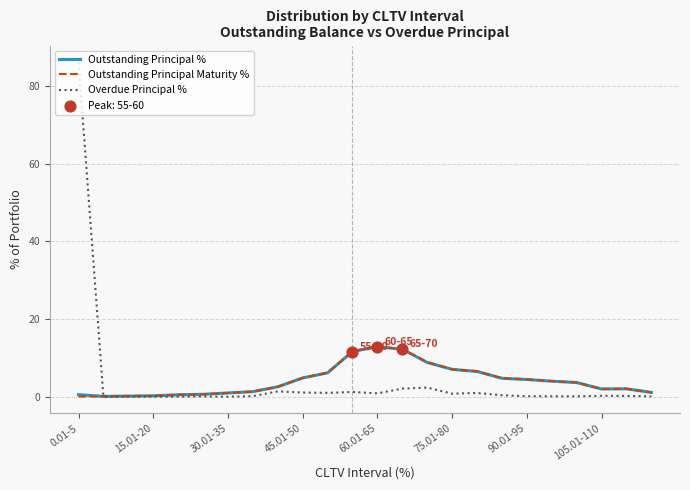

Which series has the largest range (max minus min)?

Overdue Principal %